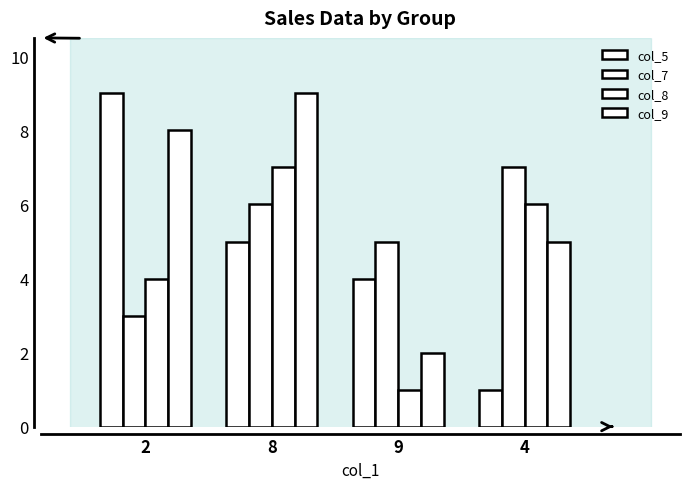

How many bars are there in total?

16